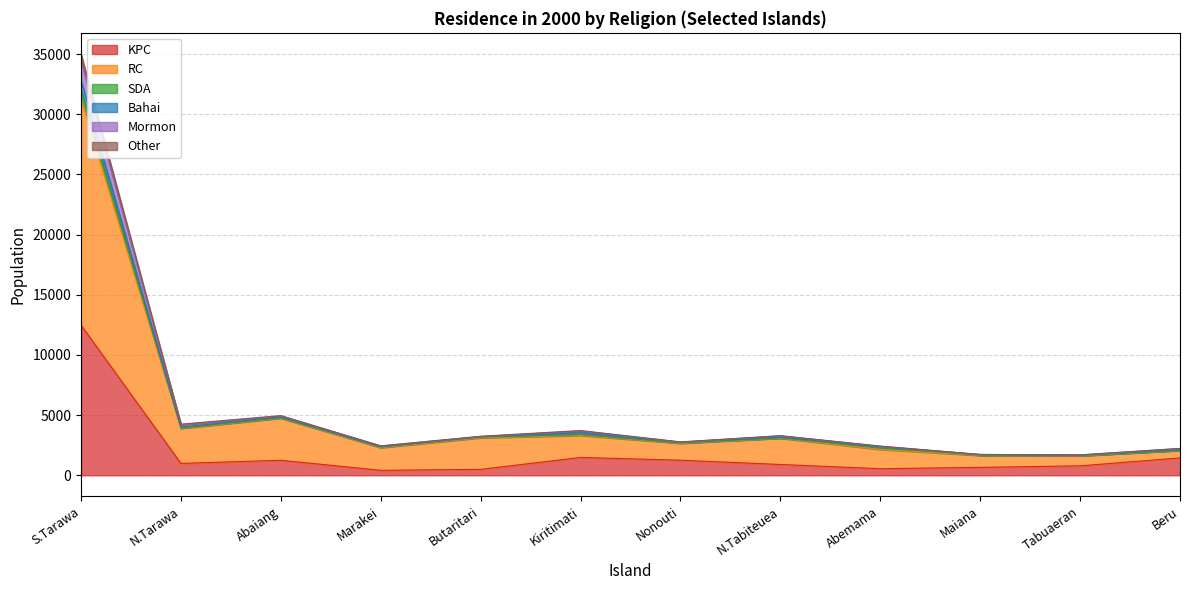

At which category is the sum across all series the highest?

S.Tarawa